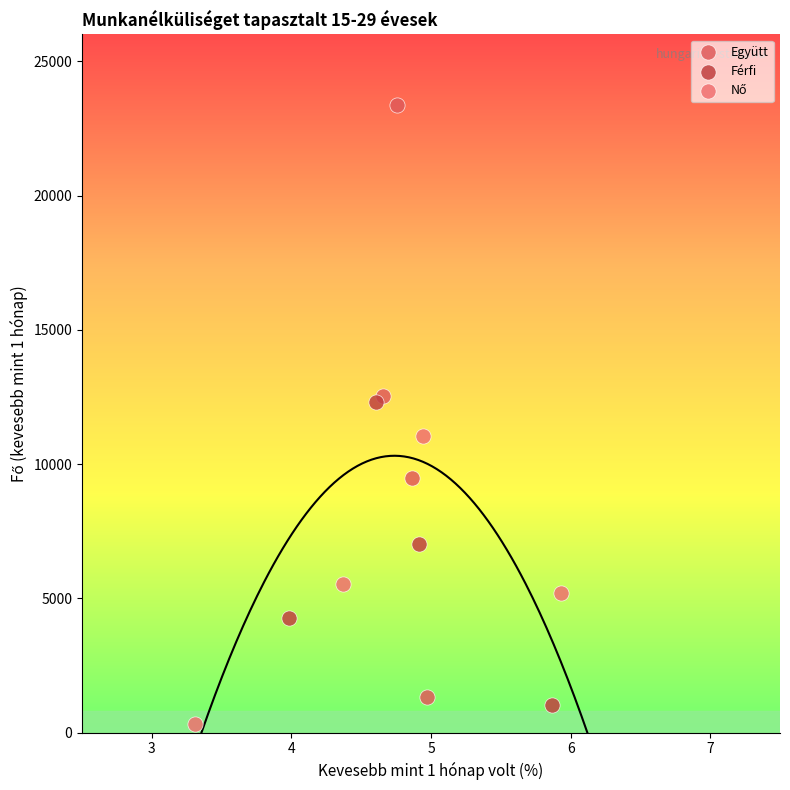

Which series has the widest spread of Y values?

Együtt